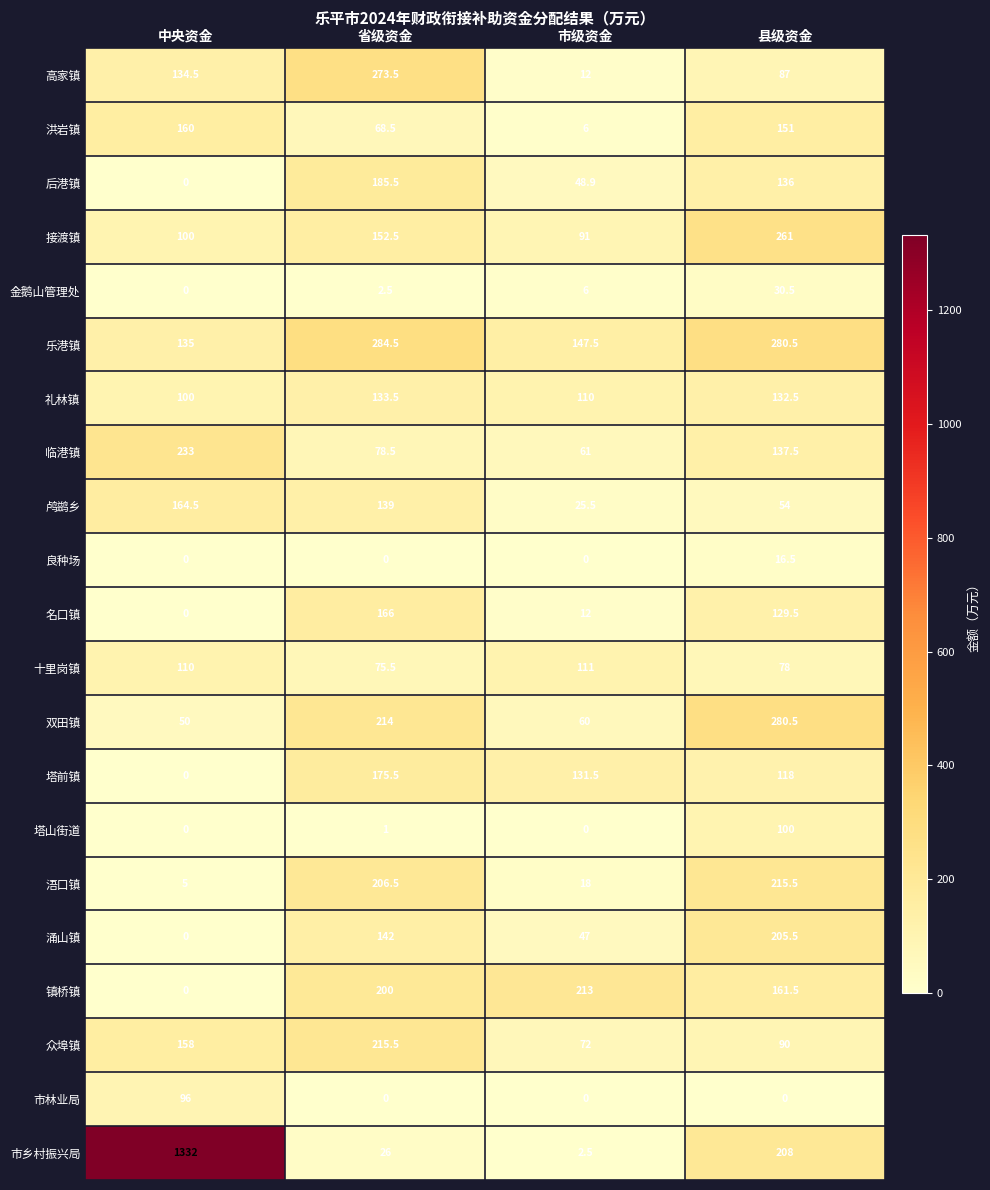

Is it true that 塔山街道 equals -62.1 at 中央资金?

False